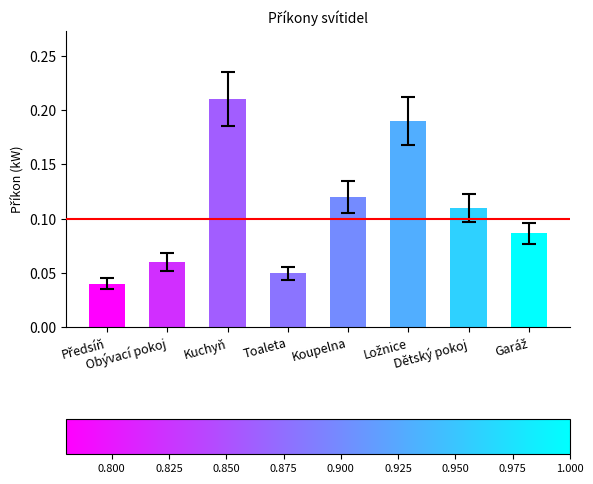

Reading left to right, what are all the values shown in this chart?

Předsíň=0.0	Obývací pokoj=0.1	Kuchyň=0.2	Toaleta=0.1	Koupelna=0.1	Ložnice=0.2	Dětský pokoj=0.1	Garáž=0.1